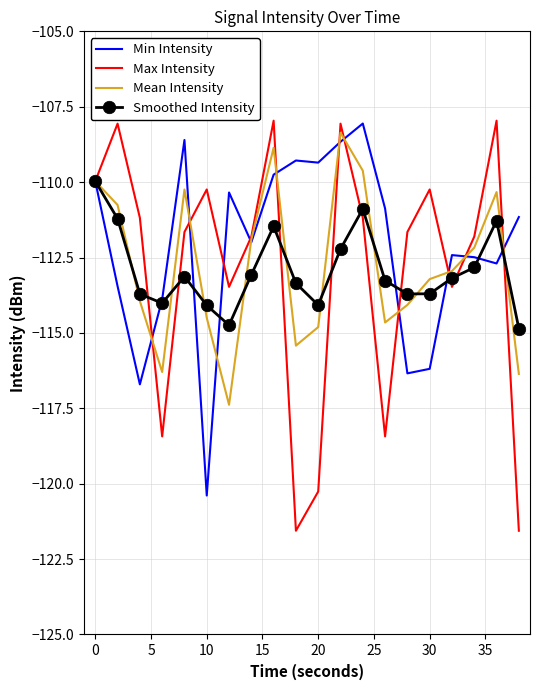

What is the maximum value for Max Intensity?

-108.0